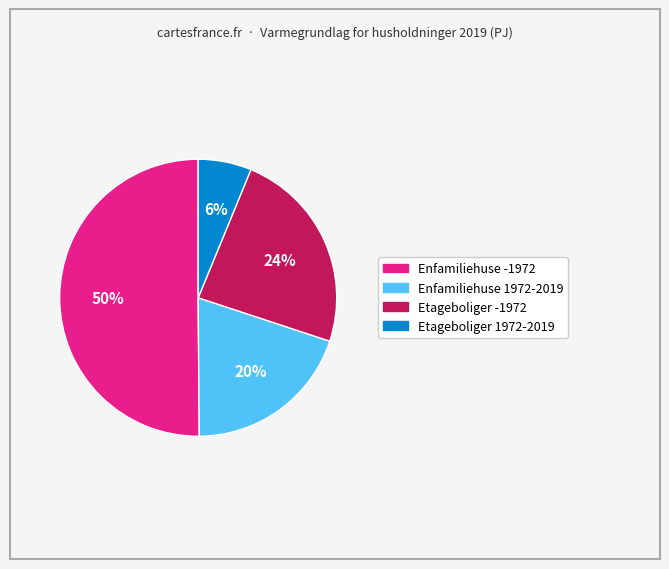

Rank the categories by value from highest to lowest.

Enfamiliehuse -1972, Etageboliger -1972, Enfamiliehuse 1972-2019, Etageboliger 1972-2019